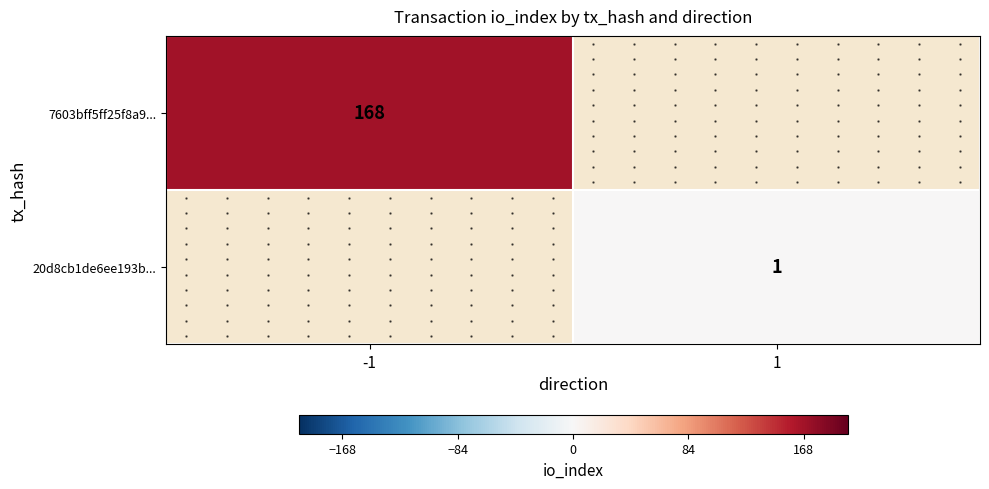

How many distinct data groups are displayed?

2